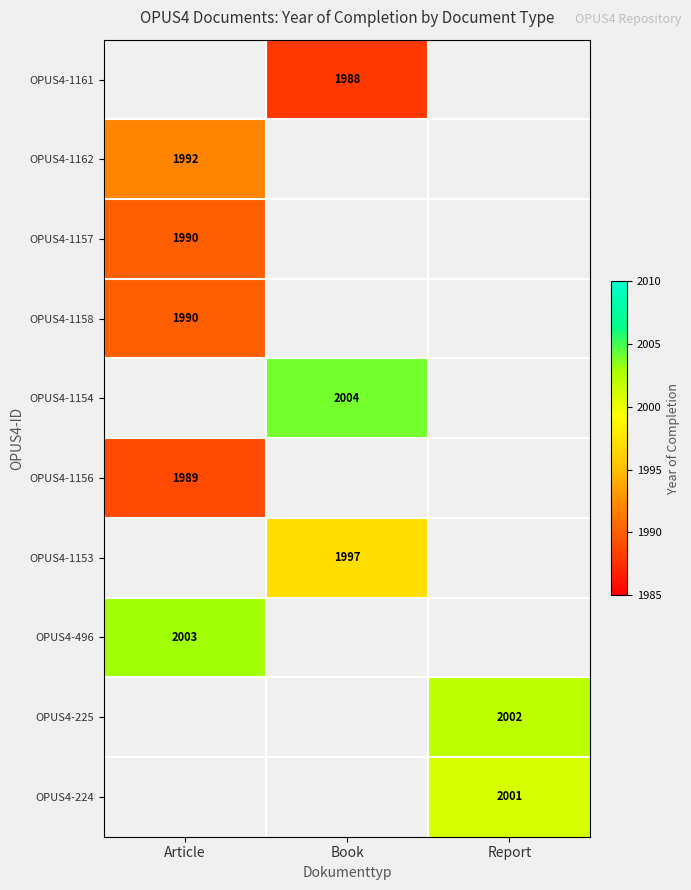

Is the value of OPUS4-1161 at Book greater than the value of OPUS4-1153 at Book?

No